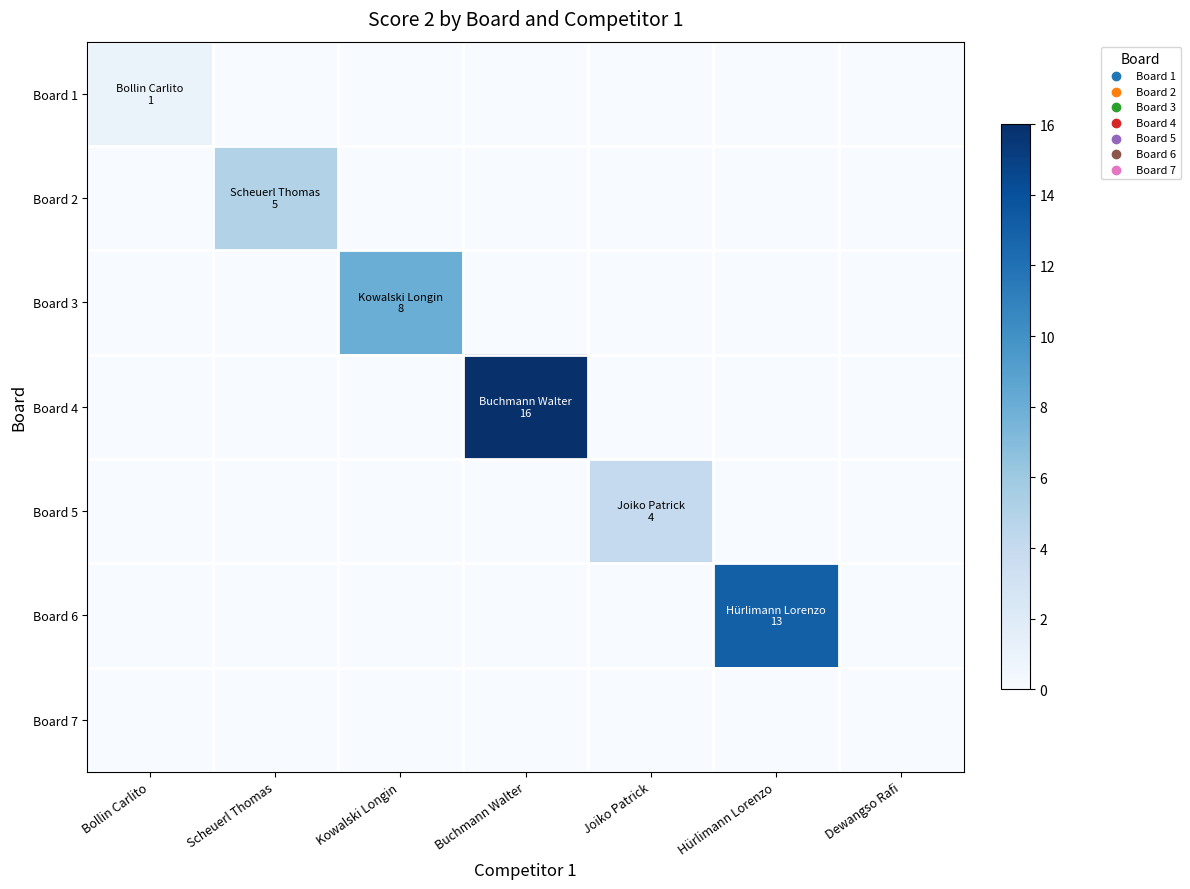

What is the maximum value shown in the chart?

16